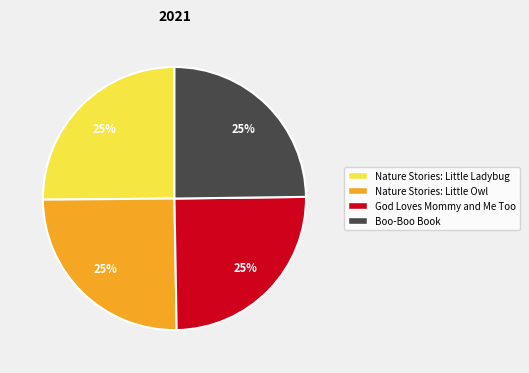

Does Nature Stories: Little Ladybug account for over 50% of the chart?

No